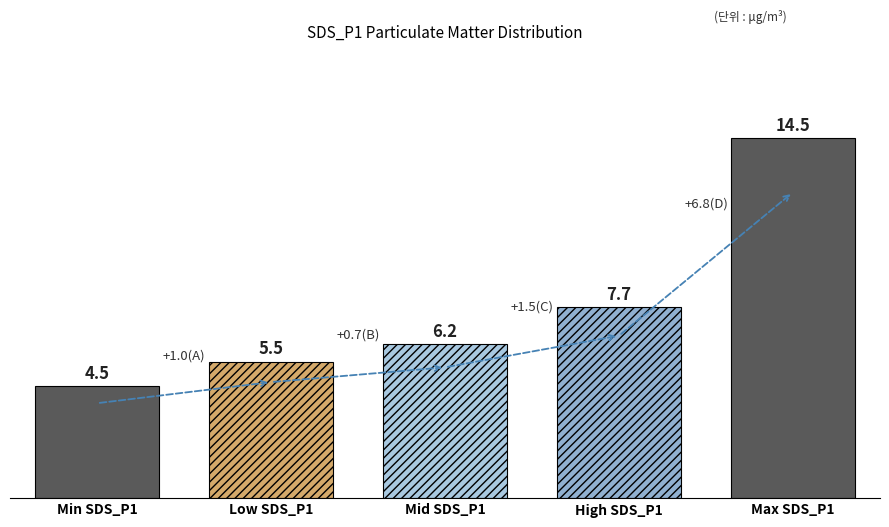

Is it true that the value at 38 is 10.3?

False